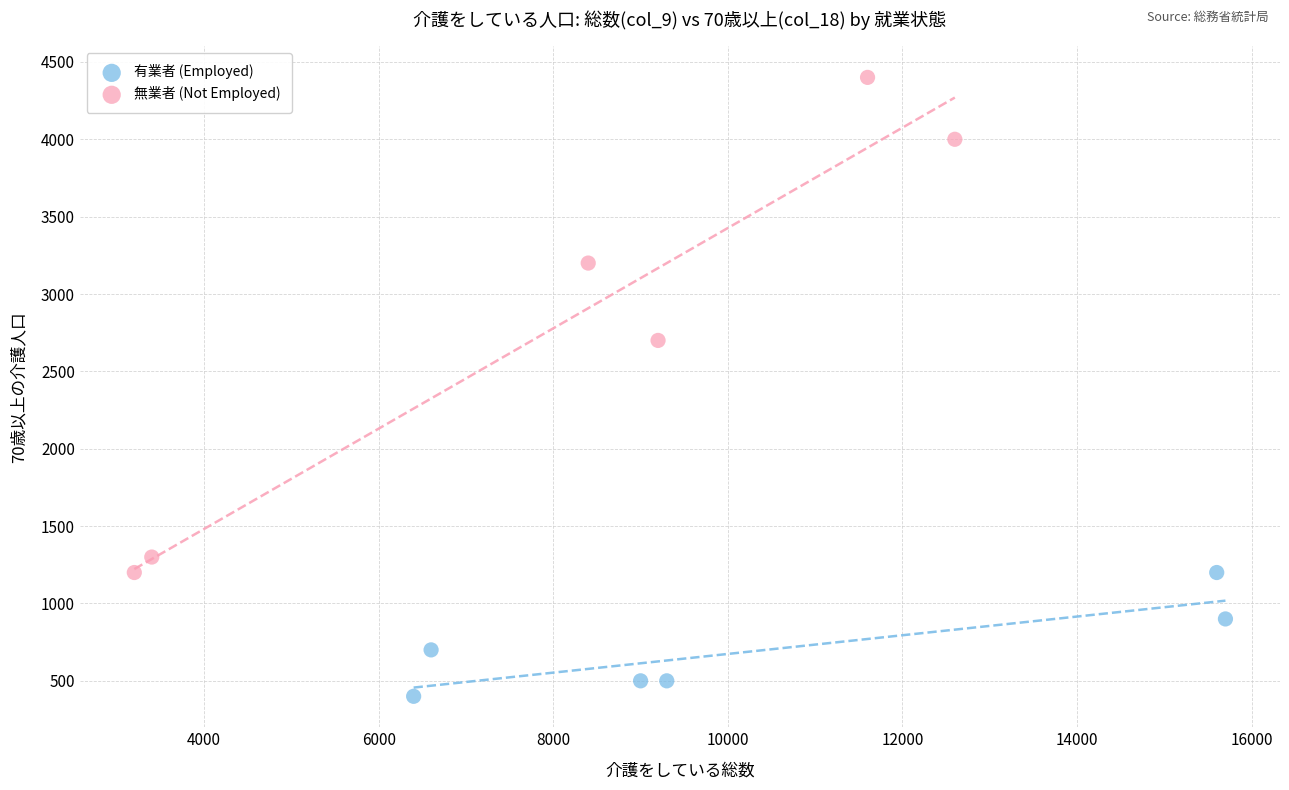

What are all the series names shown in the legend?

有業者 (Employed), 無業者 (Not Employed)